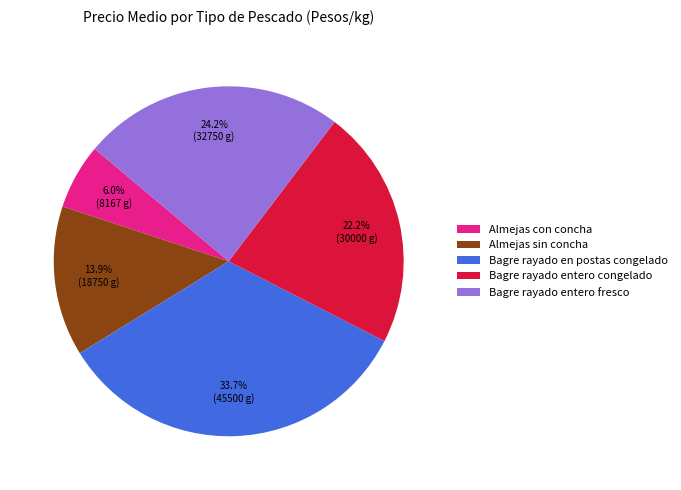

Count the number of slices in the pie.

5